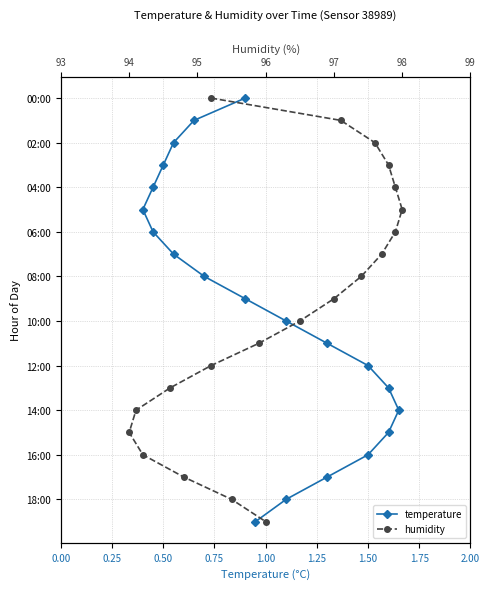

List the series in order of their peak value, lowest first.

temperature, humidity